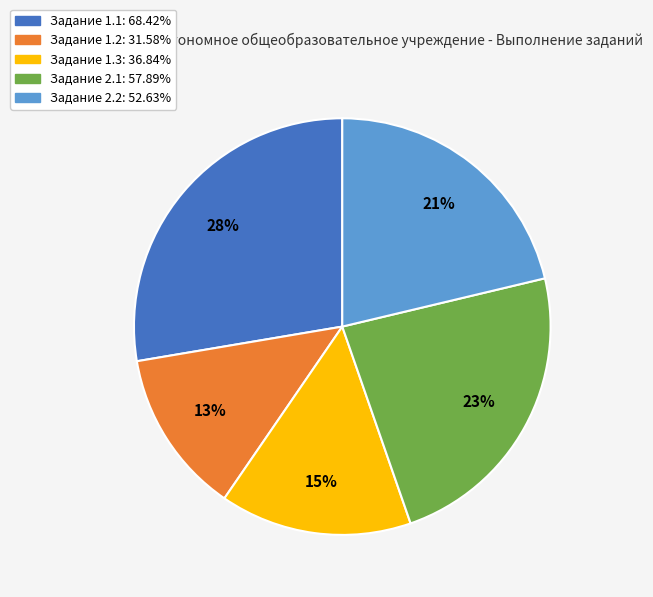

Is there any slice that represents more than half of the pie?

No